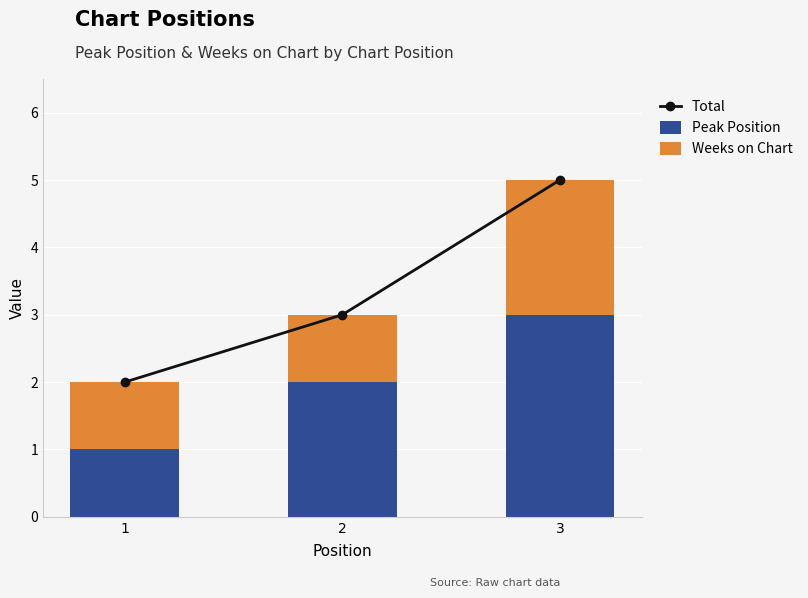

True or false: Peak Position has a value of 2 at 1.

False